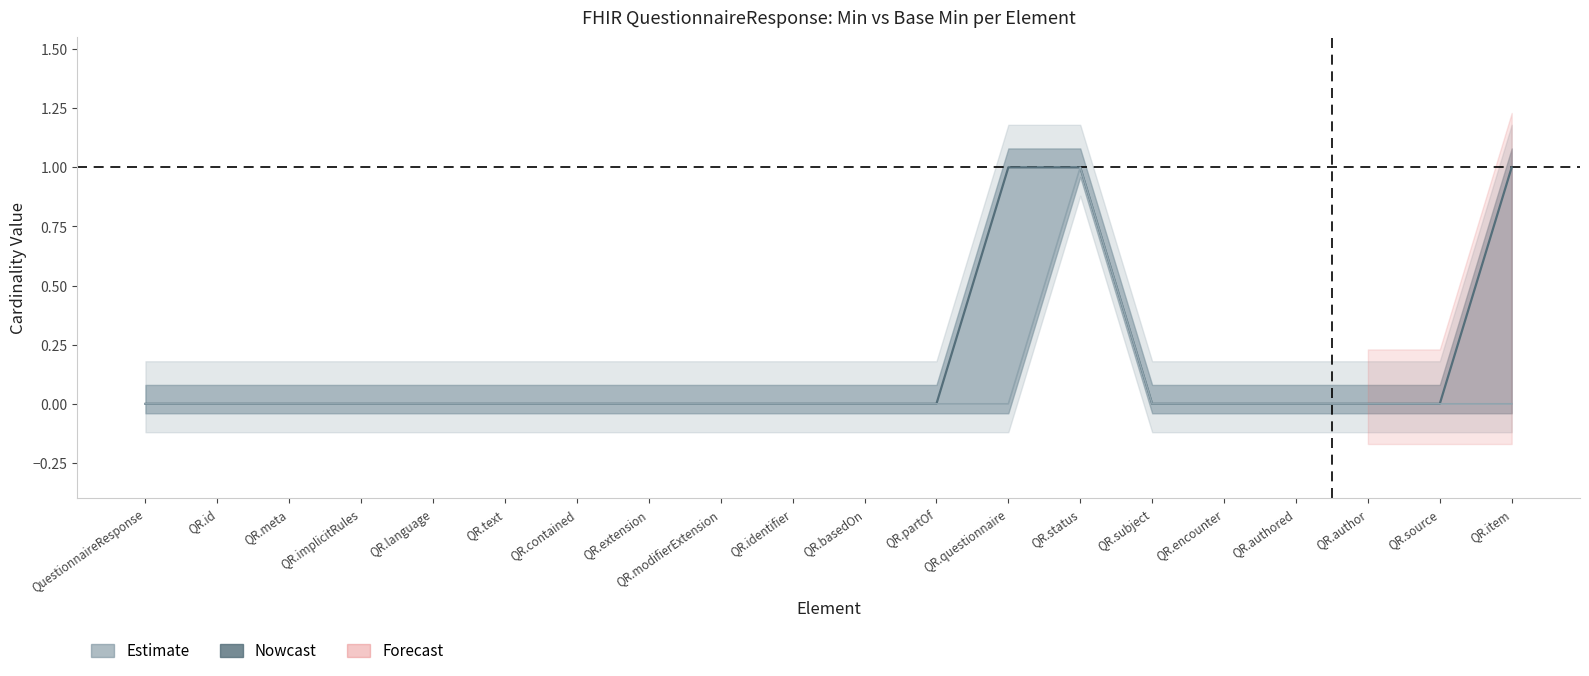

The value of Min at QR.questionnaire is 0. True or false?

False